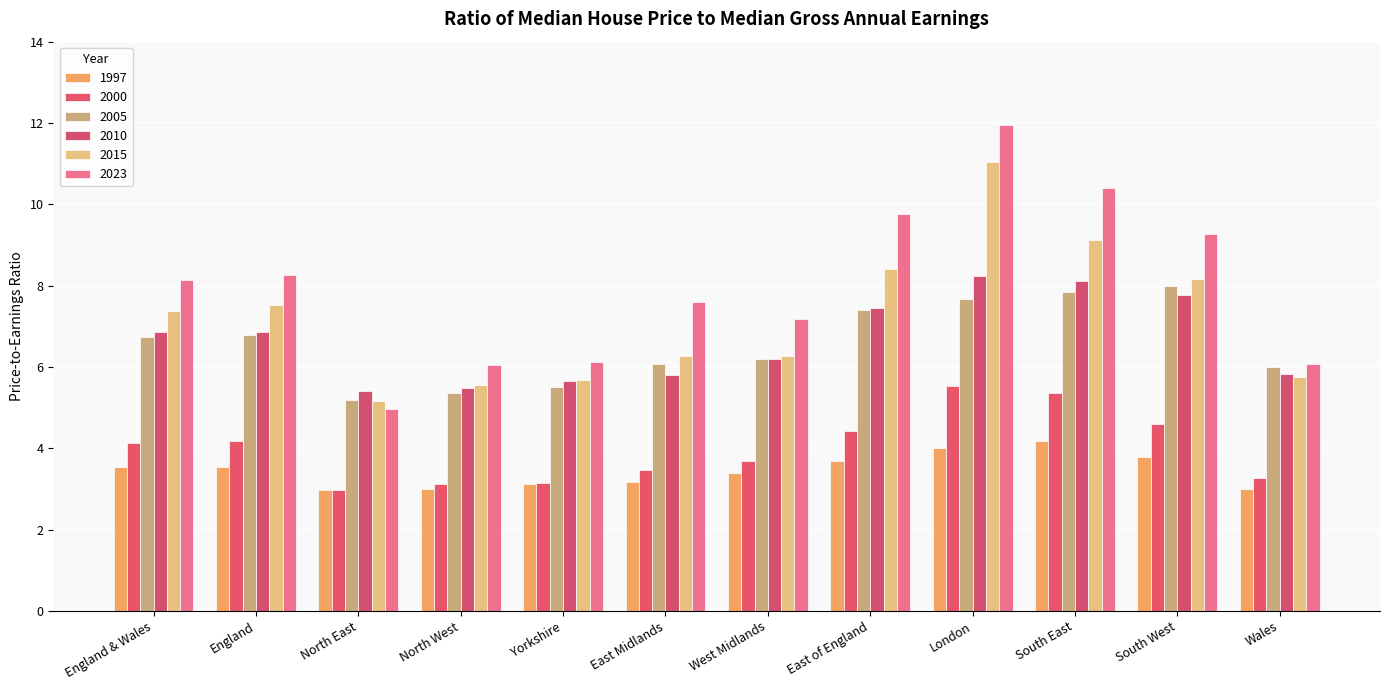

Rank the categories by 2010 value from lowest to highest.

North East, North West, Yorkshire, East Midlands, Wales, West Midlands, England & Wales, England, East of England, South West, South East, London